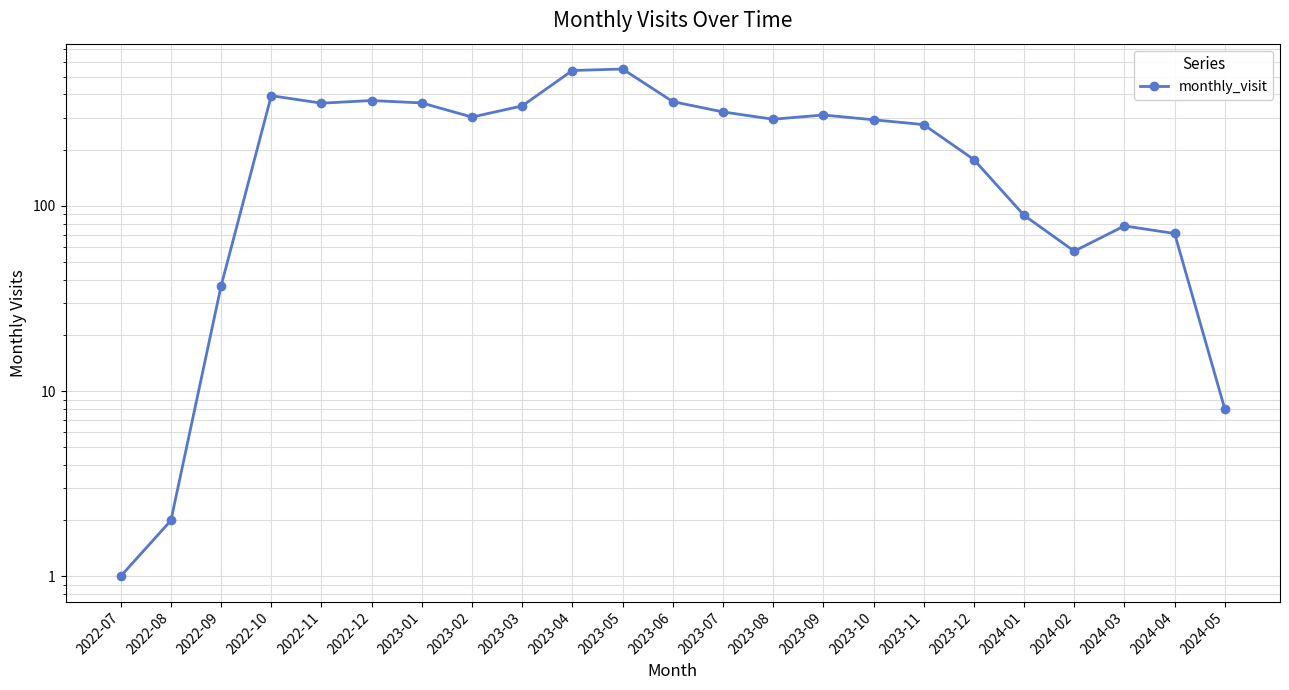

What is the average value?

244